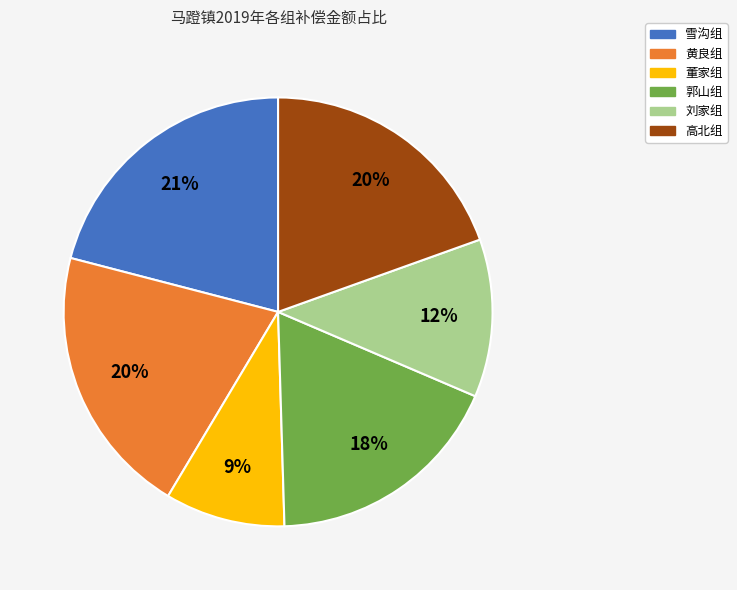

Approximately how many times larger is the value at 刘家组 compared to 郭山组?

0.7